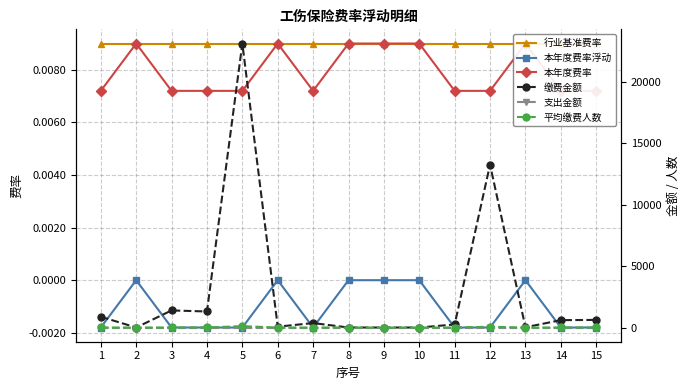

The value of 本年度费率浮动 at 1 is -0.0. True or false?

True